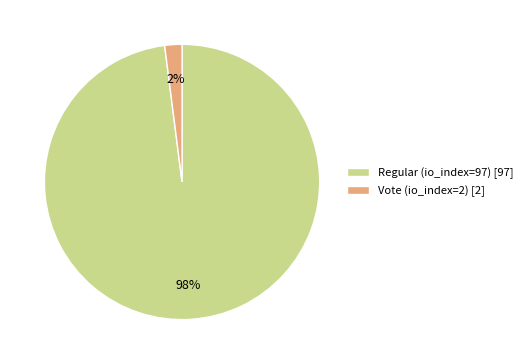

To the nearest percent, what portion does Regular (io_index=97) represent?

98%